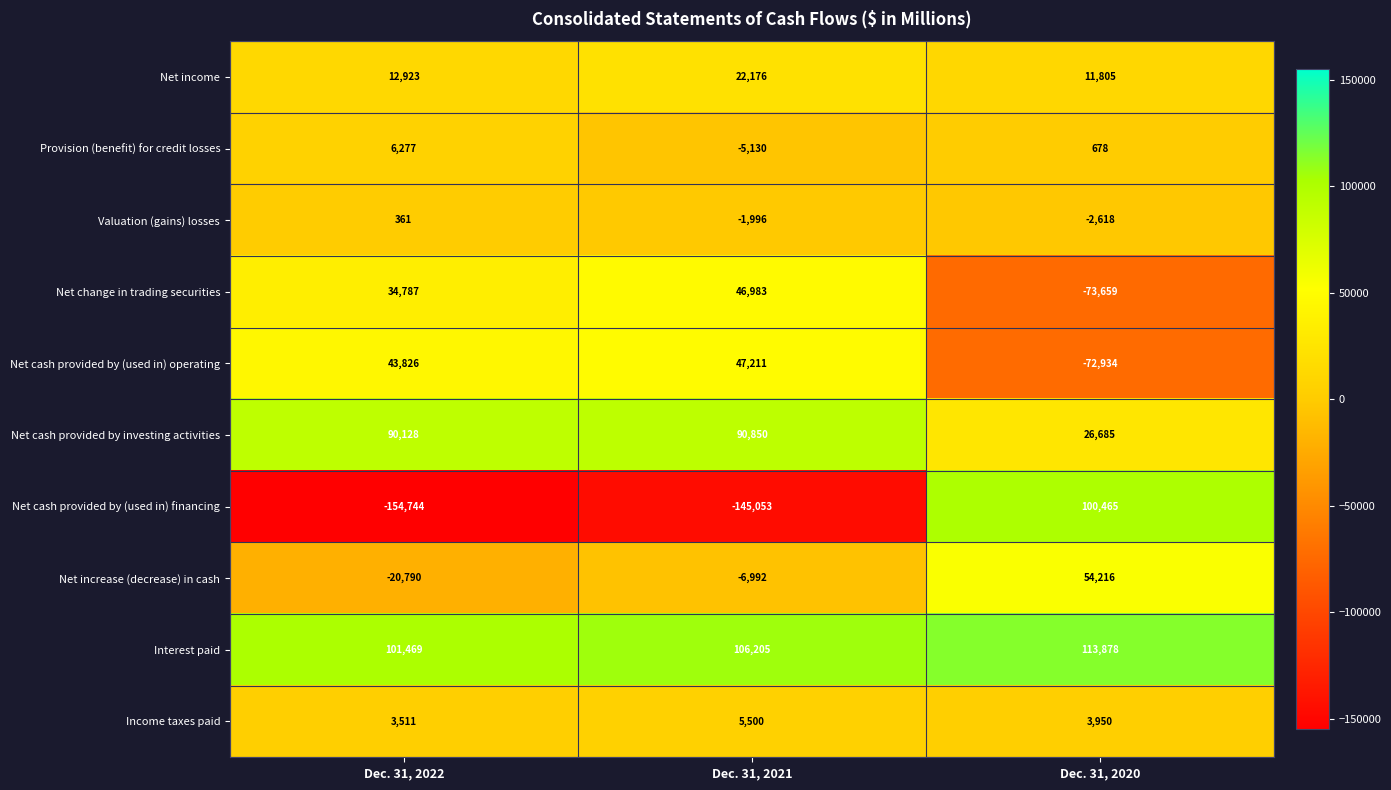

At how many categories does at least one series exceed 19623?

3